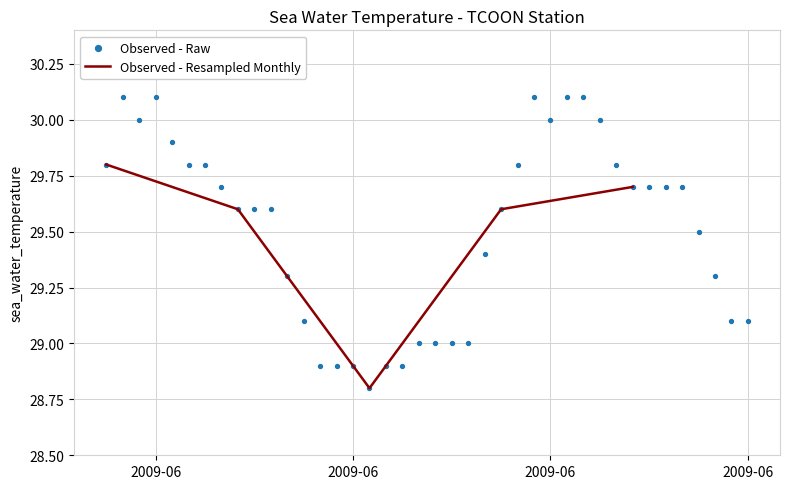

What is the change in value from 2009-06-22T22:00:00Z to 2009-06-23T06:00:00Z?

+0.4